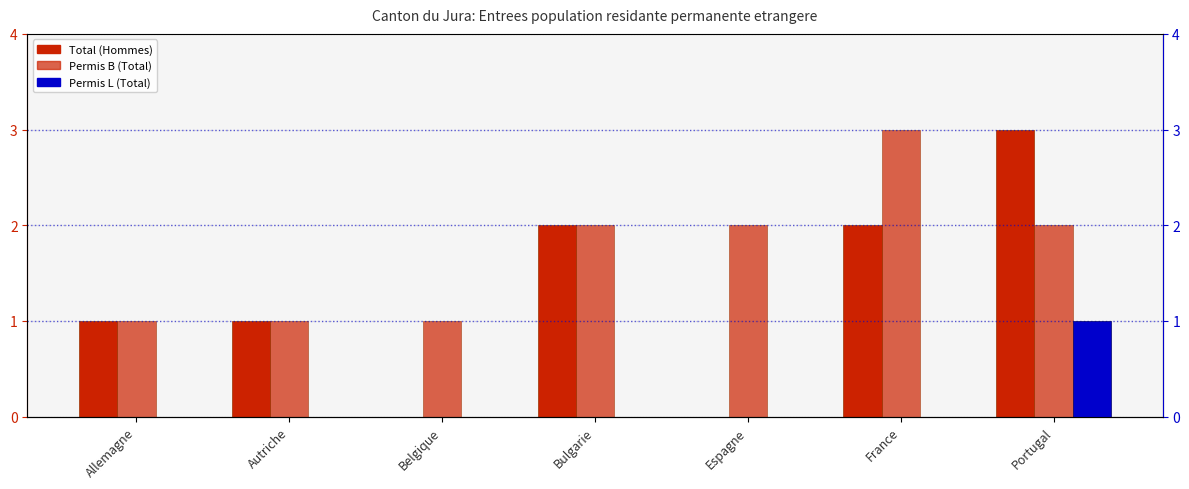

At which label does Permis B (Total) reach its peak?

France